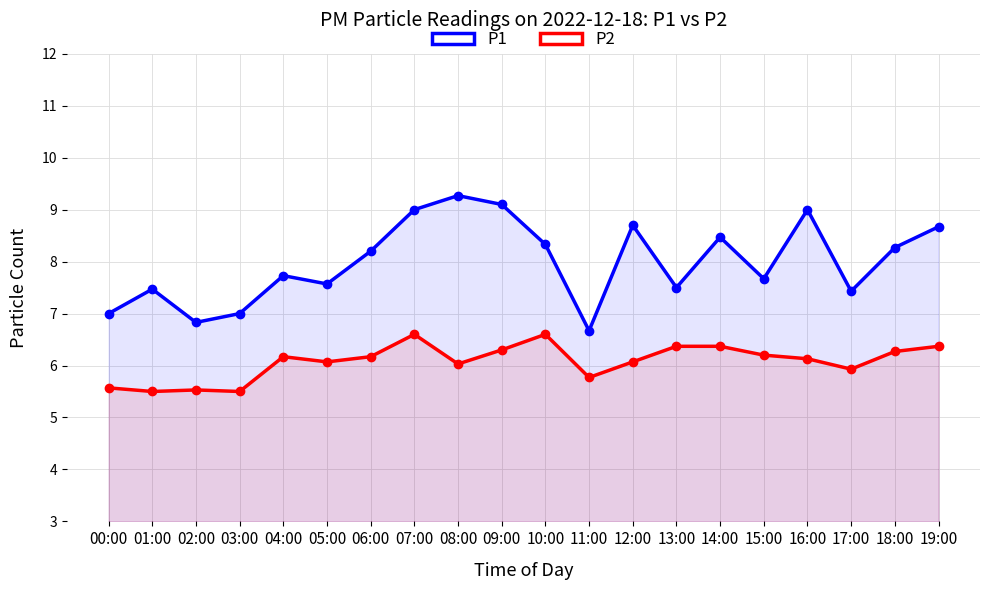

What value does the P1 series have at 00:00?

7.0